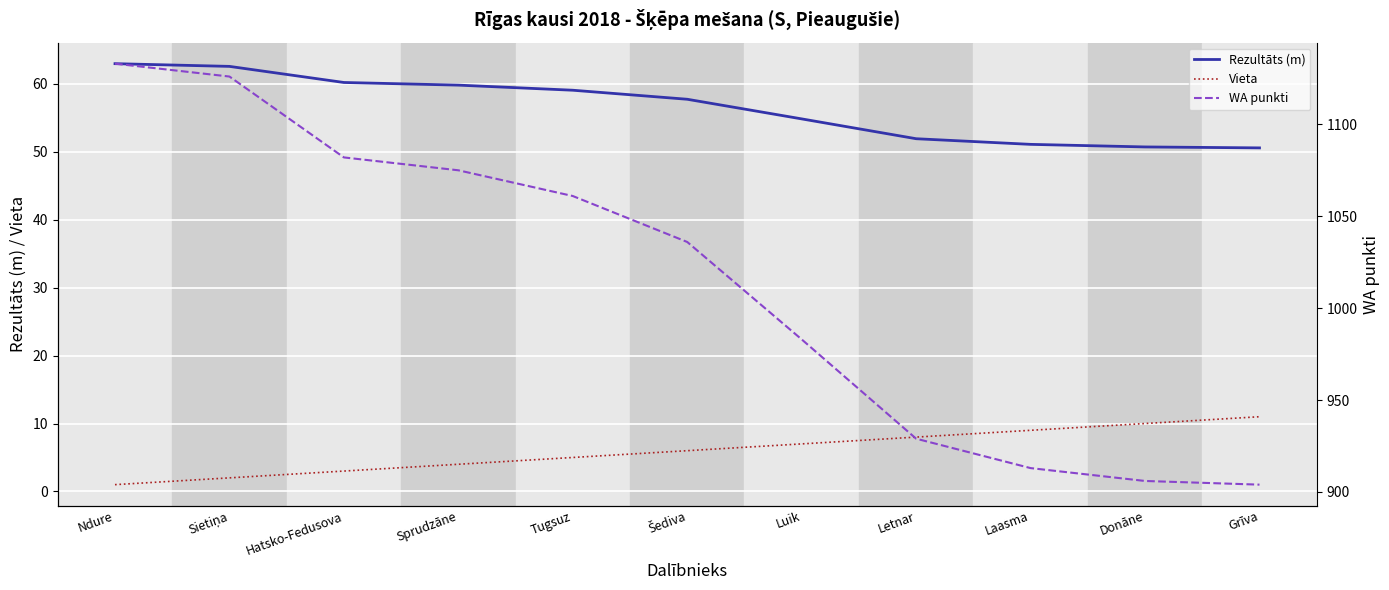

Which category has the highest value in the Rezultāts (m) series?

Ndure